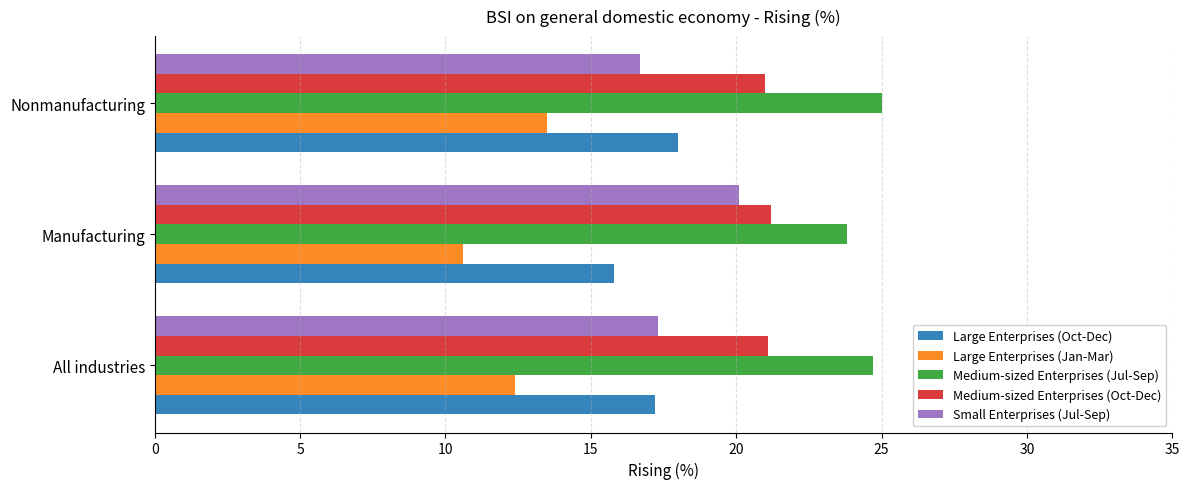

Which label corresponds to the smallest value in the chart?

Manufacturing